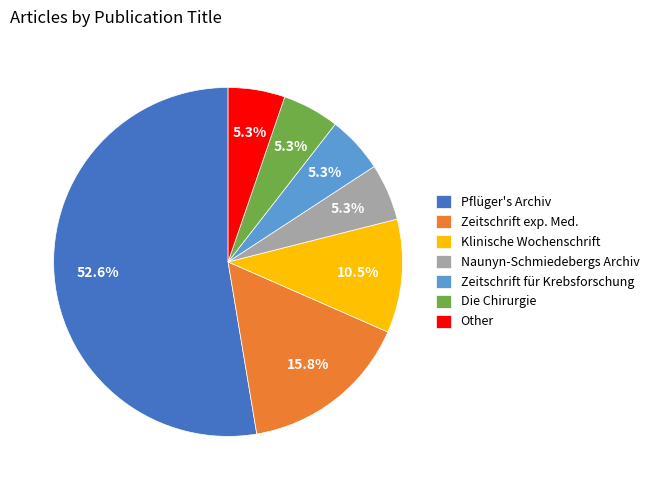

Which category accounts for the majority?

Pflüger's Archiv